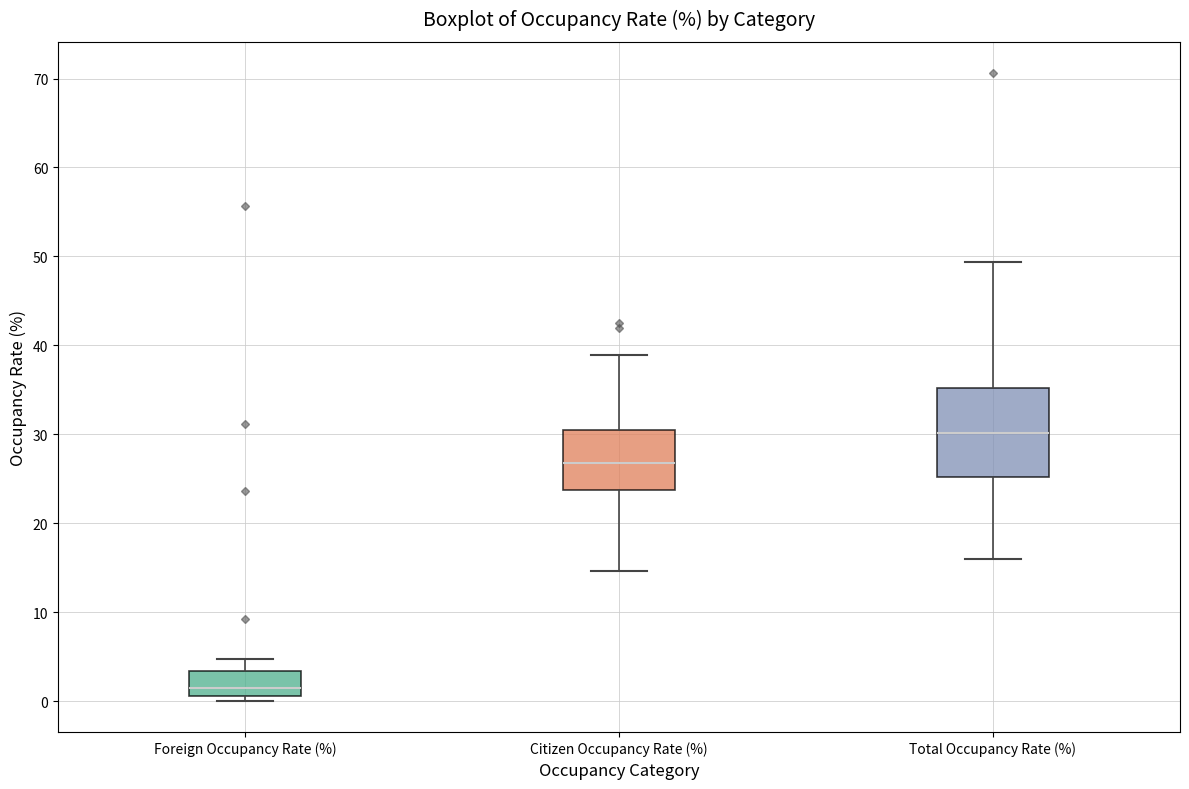

Reading left to right, transcribe this box plot: for each box, give where its median line is, the range the box spans, and where its two whiskers end, as read against the y-axis. The values are not printed on the chart, so give them approximately, as read against the axis.

Foreign Occupancy Rate (%): median 2, box 1 to 3, whiskers 0 to 5
Citizen Occupancy Rate (%): median 27, box 24 to 30, whiskers 15 to 39
Total Occupancy Rate (%): median 30, box 25 to 35, whiskers 16 to 49